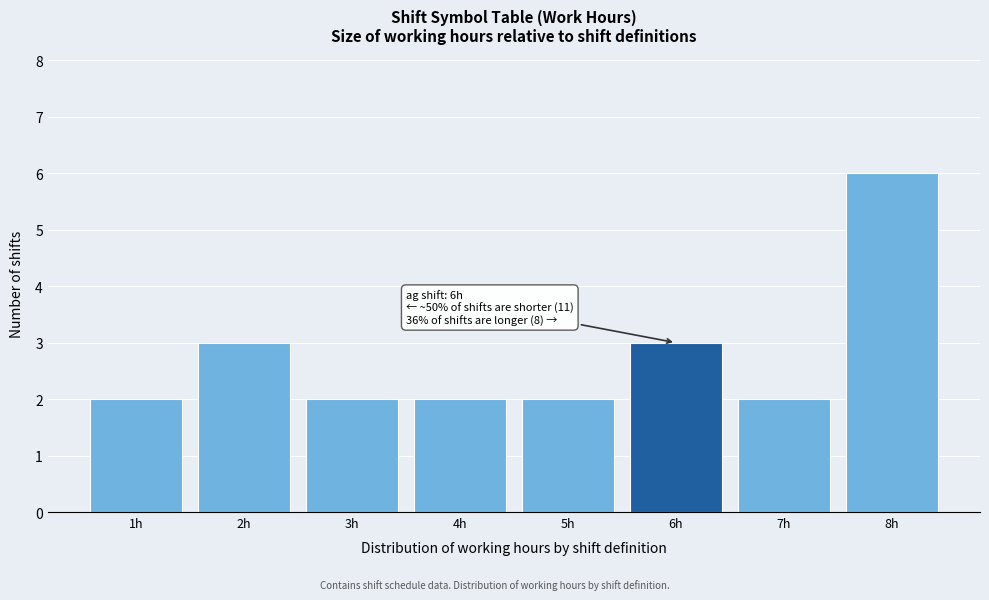

Over which range of the x-axis is the bar tallest?

7.5 to 8.5